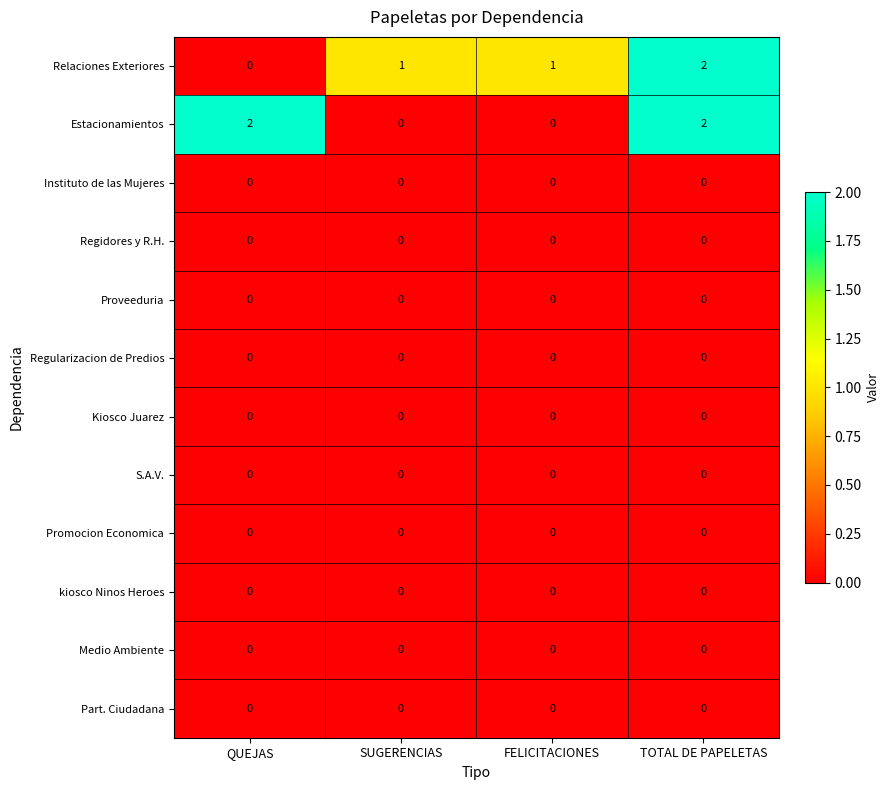

The value of Relaciones Exteriores at SUGERENCIAS is 2. True or false?

False